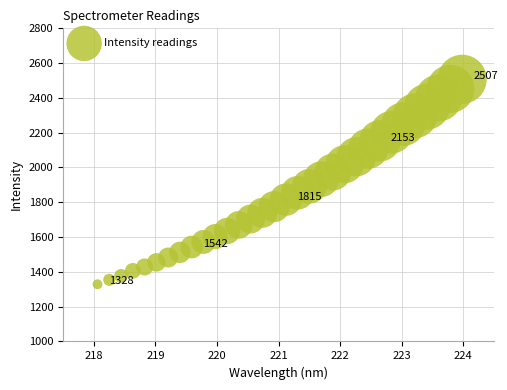

What is the range of Y values (max minus min)?

1178.3